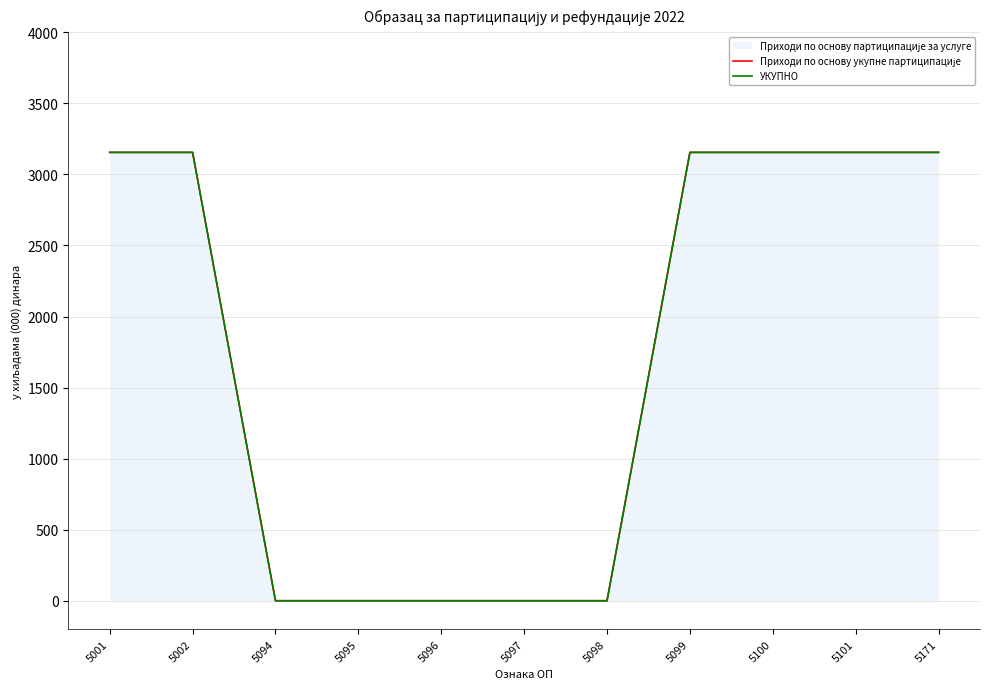

Rank the categories by Приходи по основу укупне партиципације value from lowest to highest.

5094, 5095, 5096, 5097, 5098, 5001, 5002, 5099, 5100, 5101, 5171